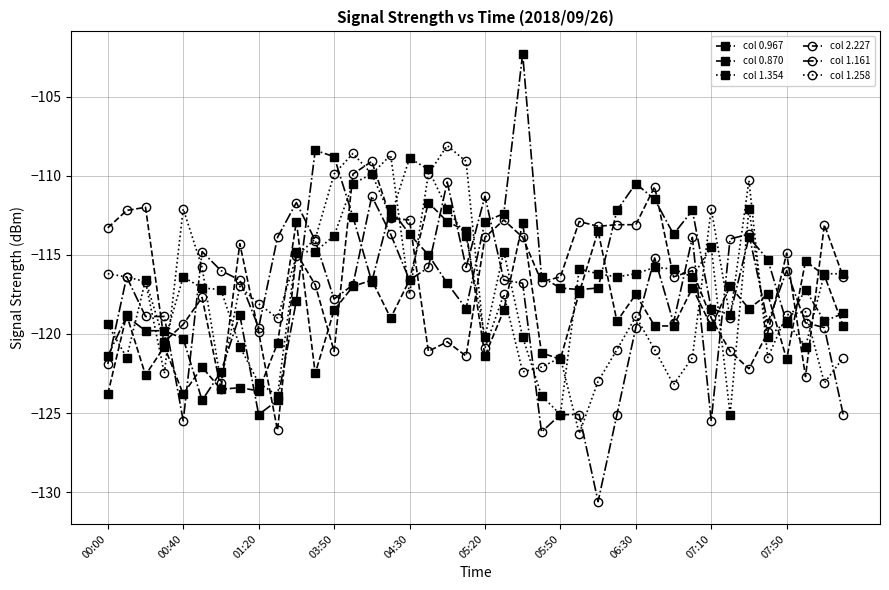

Which series has the widest spread of values?

col 0.870